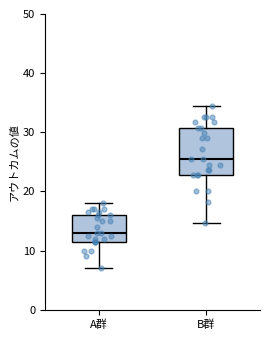

Where is the lower edge of the box for B群 on the y-axis? The values are not printed on the chart, so give them approximately, as read against the axis.

23